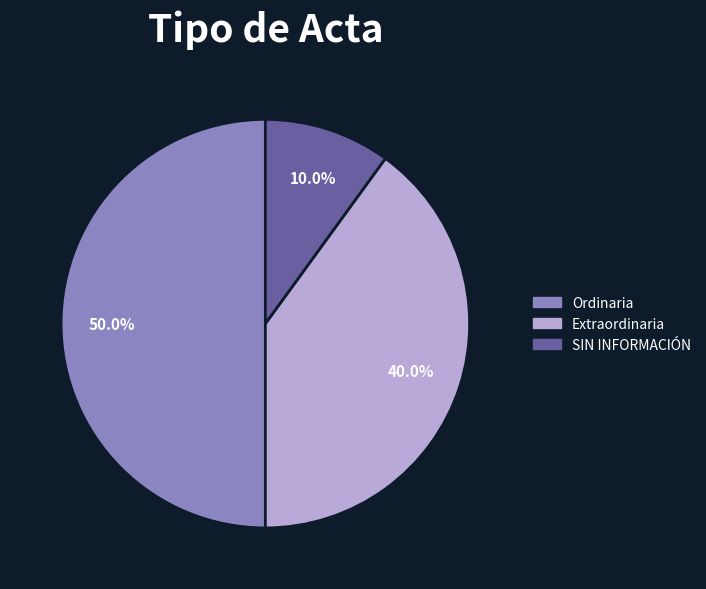

How many slices are in this pie chart?

3